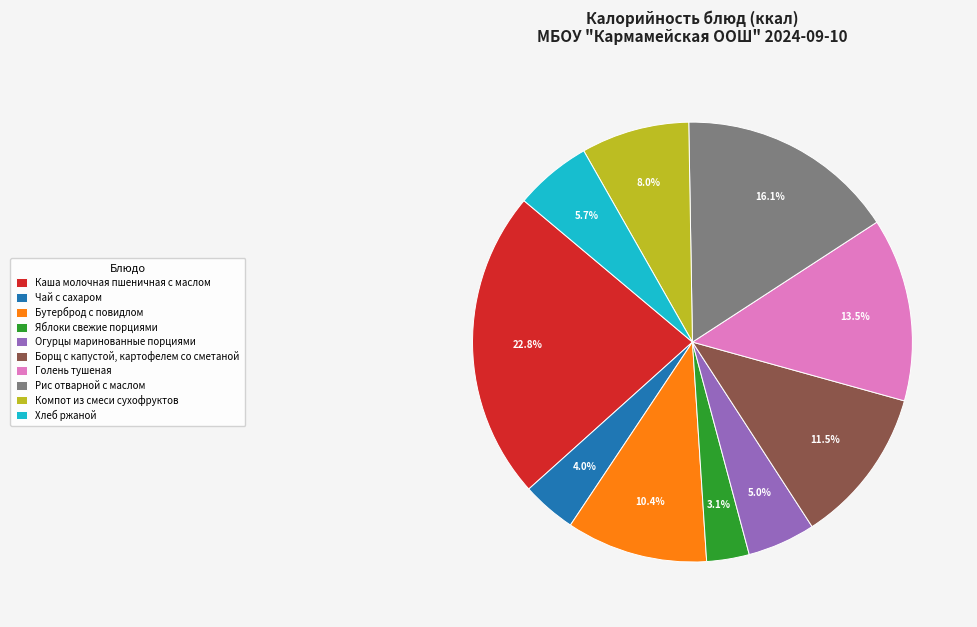

Which slice is the largest?

Каша молочная пшеничная с маслом